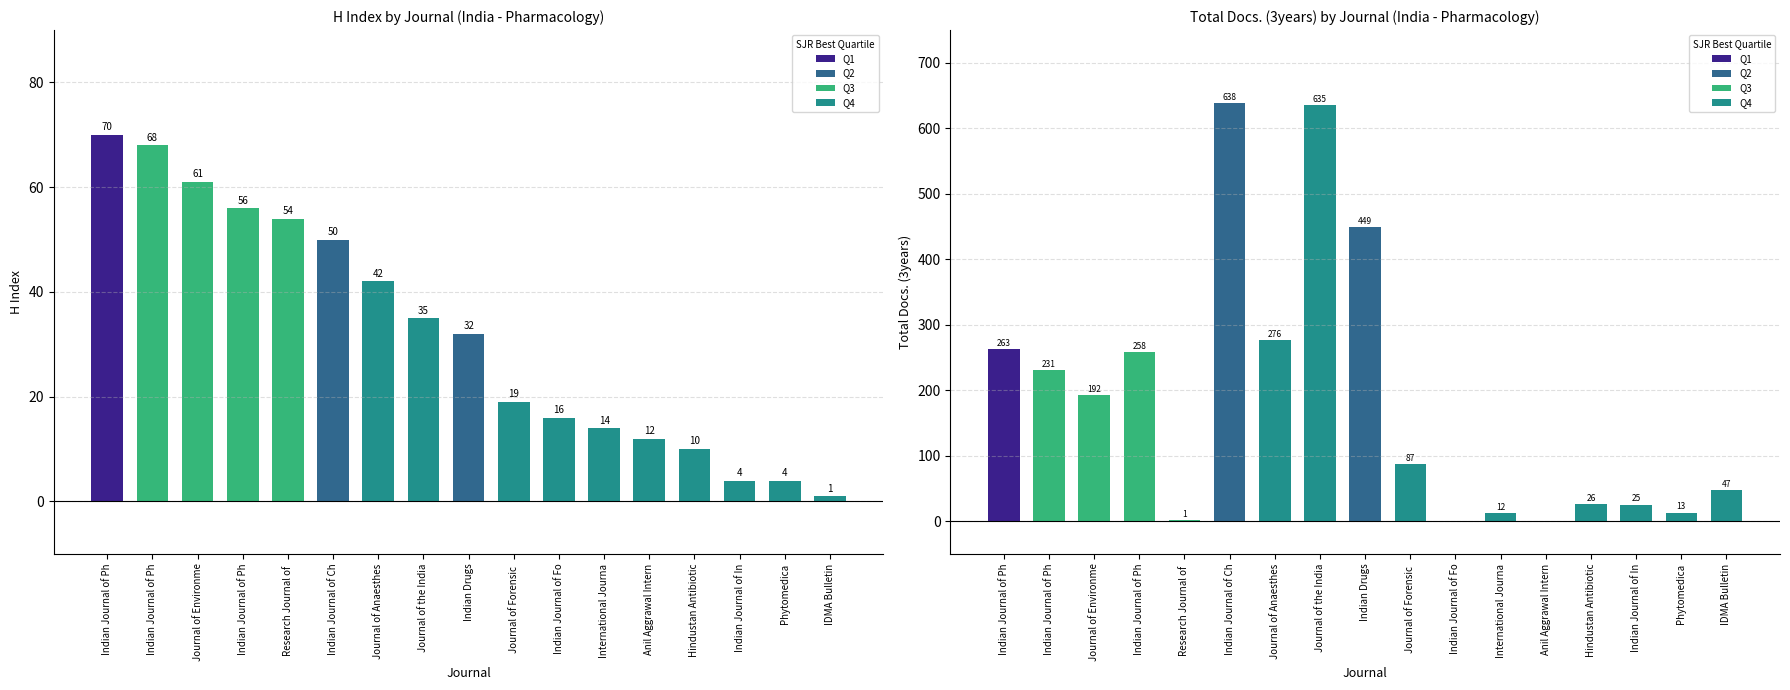

What is the label of the 10th bar from the left?

Journal of Forensic 